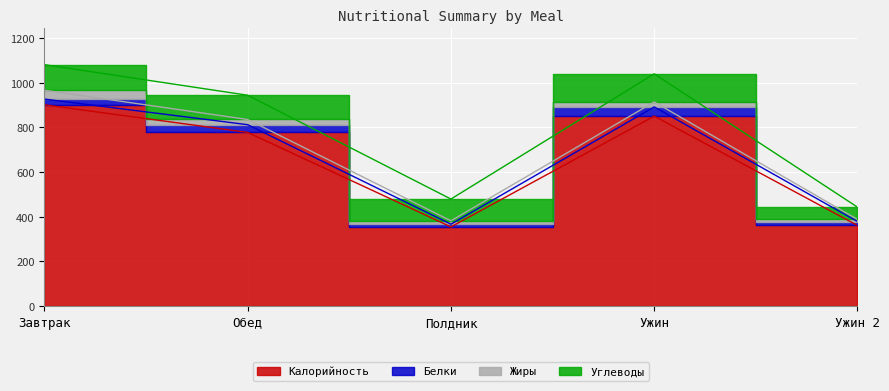

At which label is Углеводы closest to 90?

Полдник